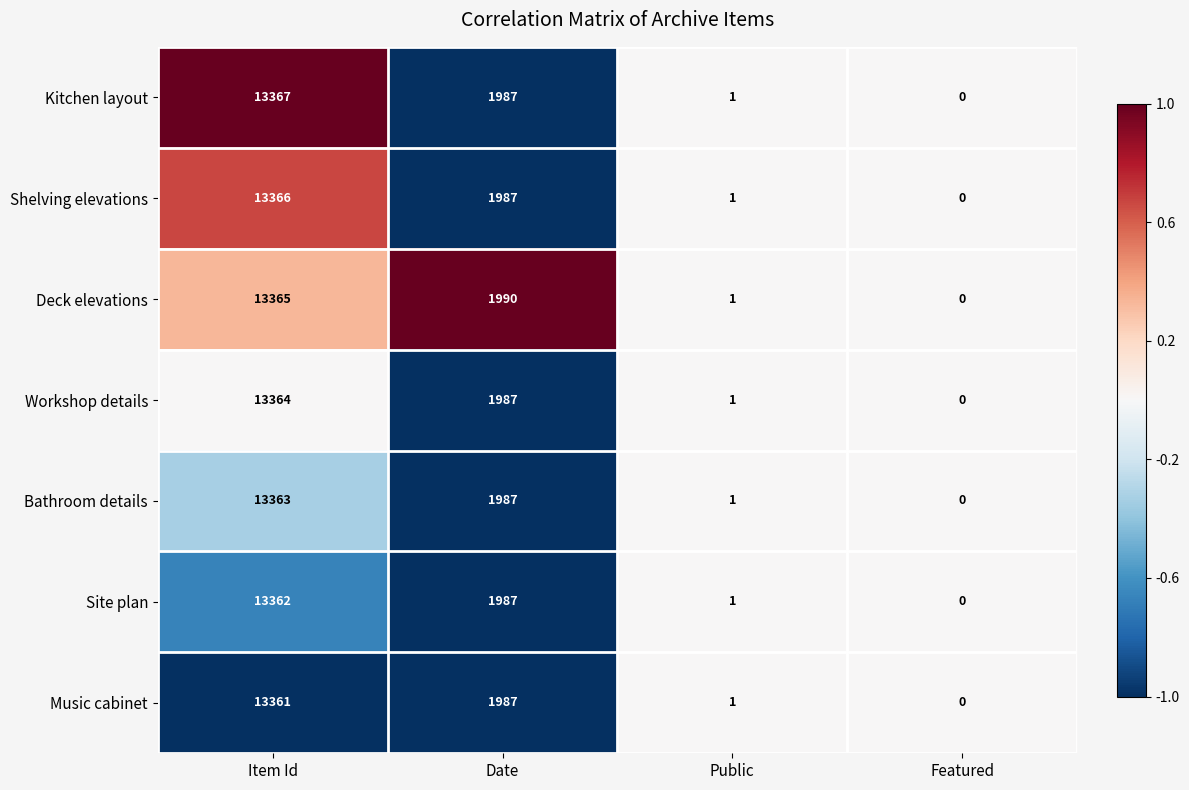

Rank the series by their maximum value, from lowest to highest.

Music cabinet, Site plan, Bathroom details, Workshop details, Deck elevations, Shelving elevations, Kitchen layout